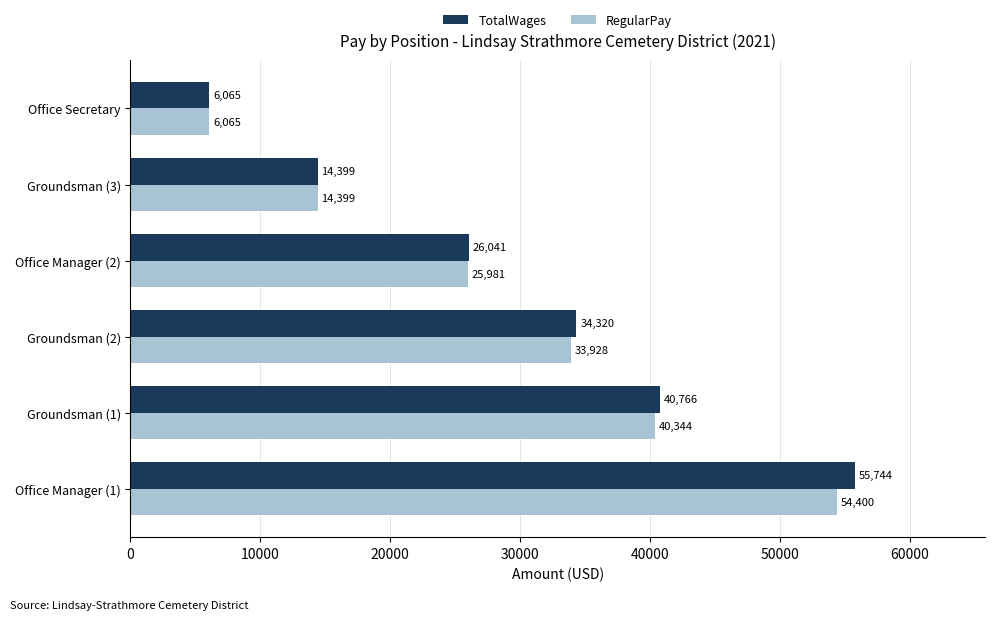

What is the average value of the TotalWages series?

29556